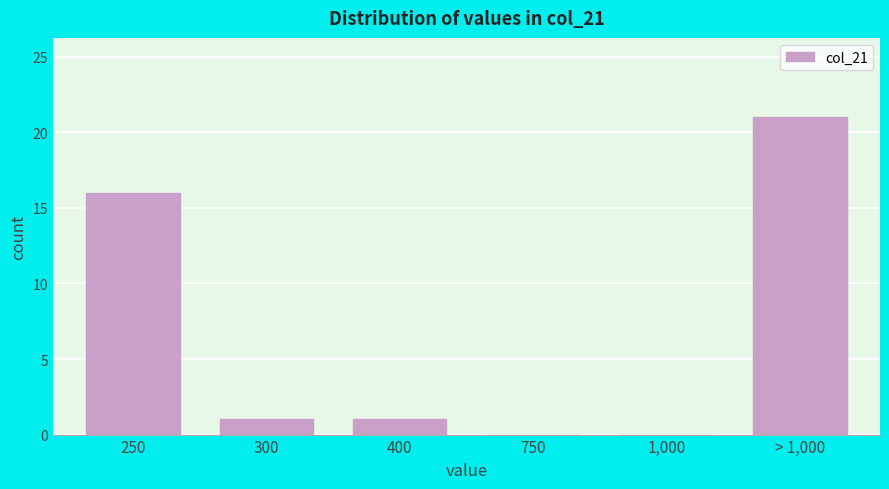

Reading left to right, list all the values displayed in this chart.

250=16	300=1	400=1	750=0	1,000=0	> 1,000=21